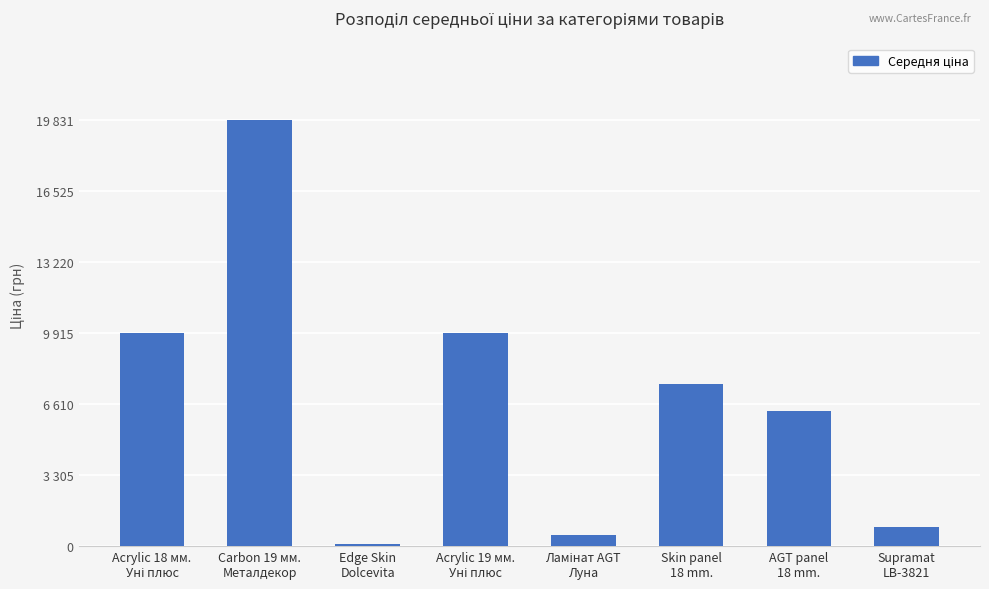

Are the bars horizontal?

No